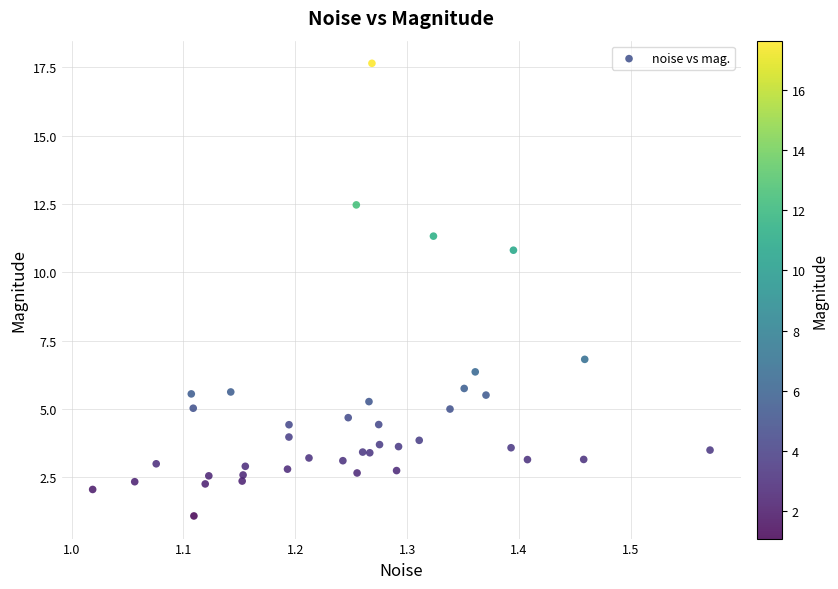

What is the range of Y values (max minus min)?

16.6